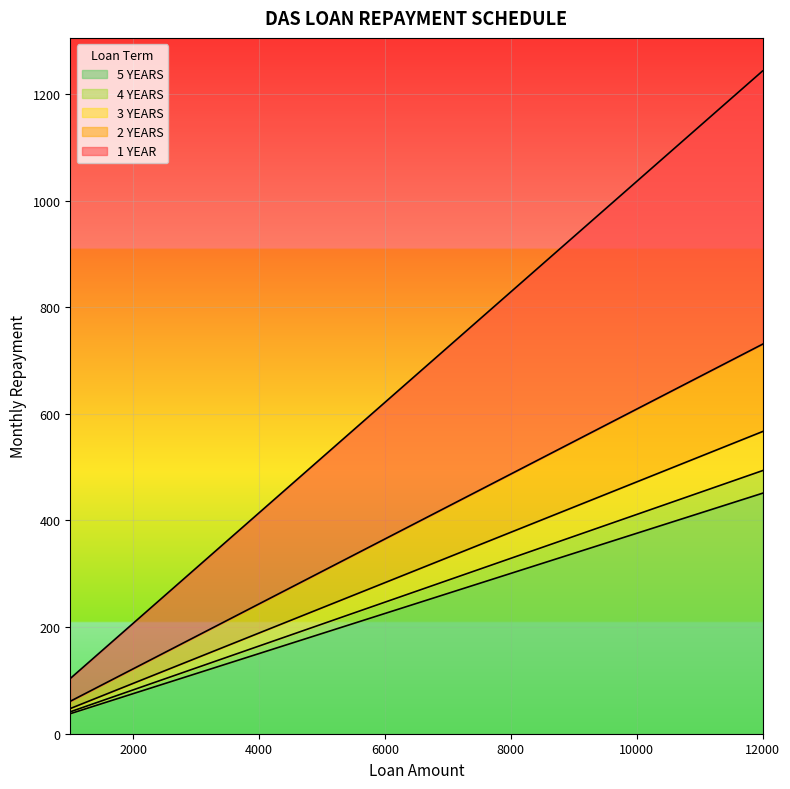

Is it true that 3 YEARS equals 413.2 at 6500?

False